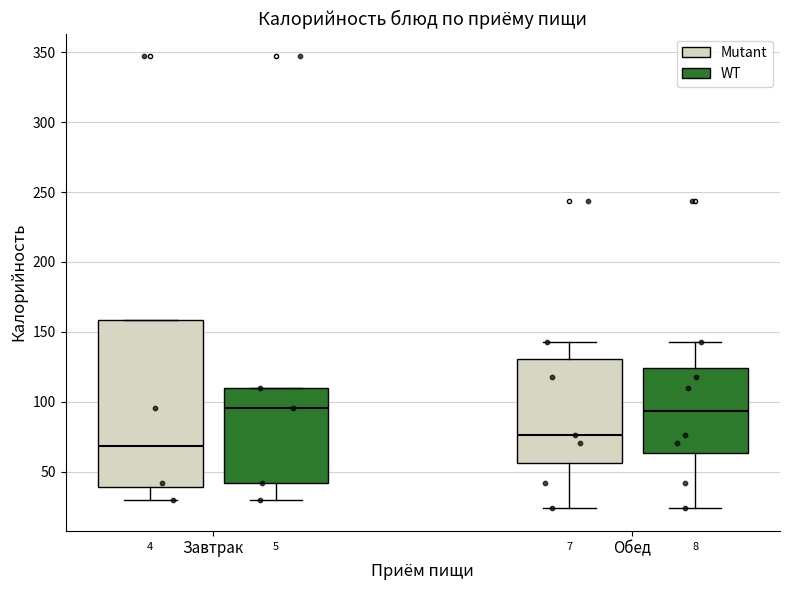

Reading left to right, read every box against the y-axis: the position of its median line, the range the box covers, and the ends of its whiskers. The values are not printed on the chart, so give them approximately, as read against the axis.

Завтрак (Mutant): median 70, box 40 to 160, whiskers 30 to 160
Завтрак (WT): median 95, box 40 to 110, whiskers 30 to 110
Обед (Mutant): median 75, box 55 to 130, whiskers 25 to 145
Обед (WT): median 95, box 65 to 125, whiskers 25 to 145